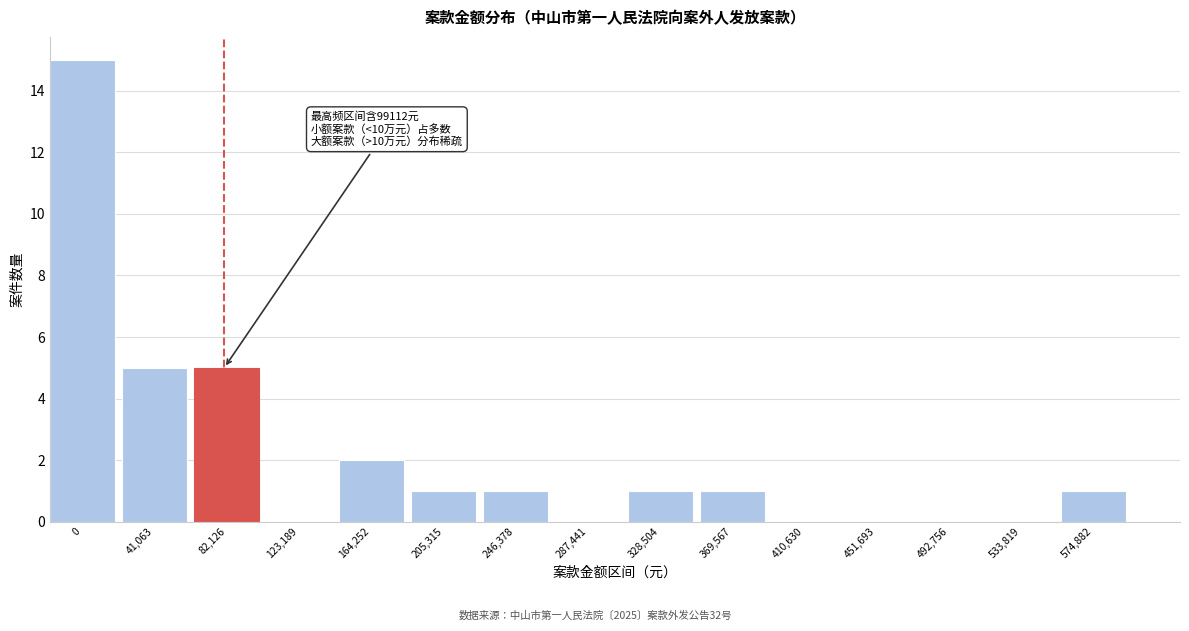

Reading left to right, what are all the values shown in this chart?

0=15	41,063=5	82,126=5	123,189=0	164,252=2	205,315=1	246,378=1	287,441=0	328,504=1	369,567=1	410,630=0	451,693=0	492,756=0	533,819=0	574,882=1